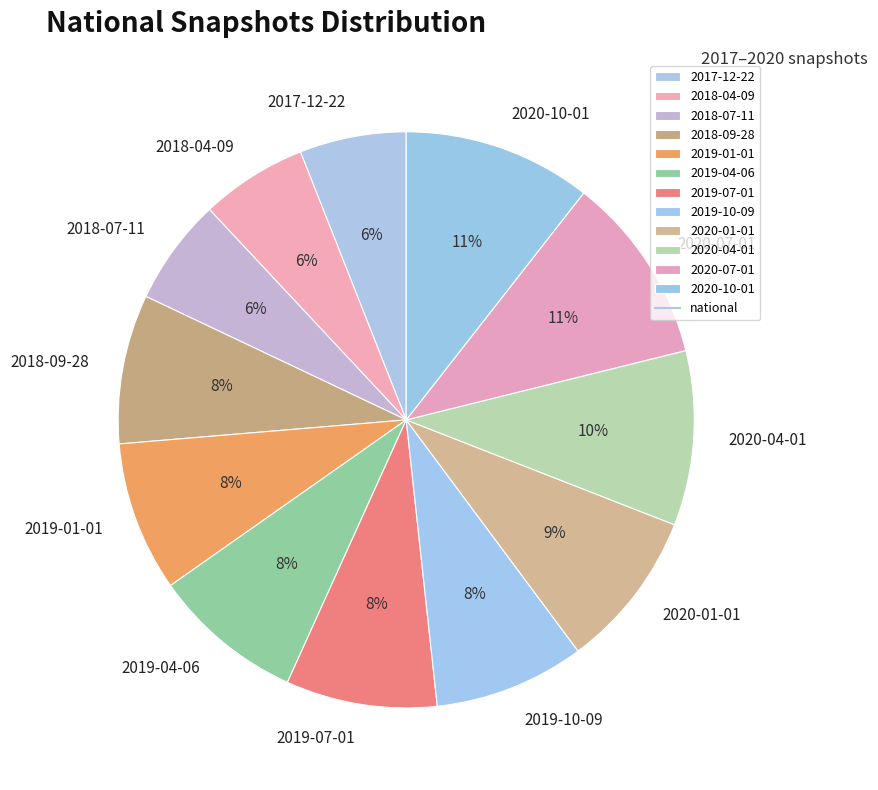

To the nearest percent, what is the combined percentage of 2020-07-01 and 2018-04-09?

17%